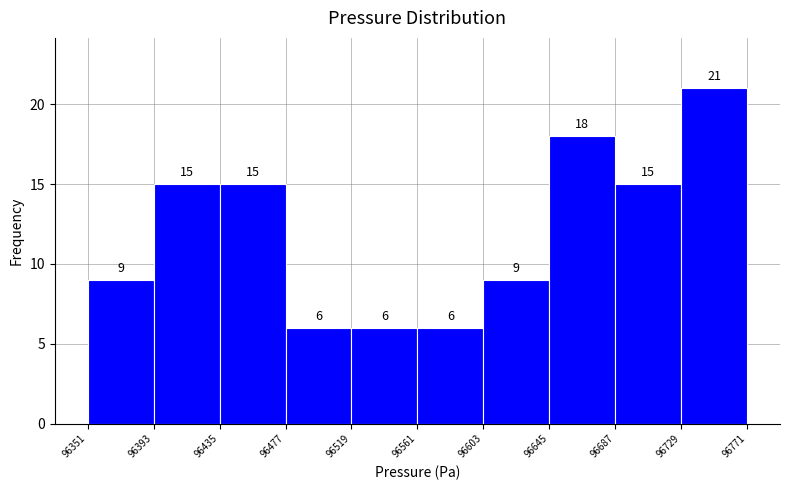

Reading left to right, list every bar in this chart as the range it spans on the x-axis followed by its height.

96351 to 96393: 9
96393 to 96435: 15
96435 to 96477: 15
96477 to 96519: 6
96519 to 96561: 6
96561 to 96603: 6
96603 to 96645: 9
96645 to 96687: 18
96687 to 96729: 15
96729 to 96771: 21